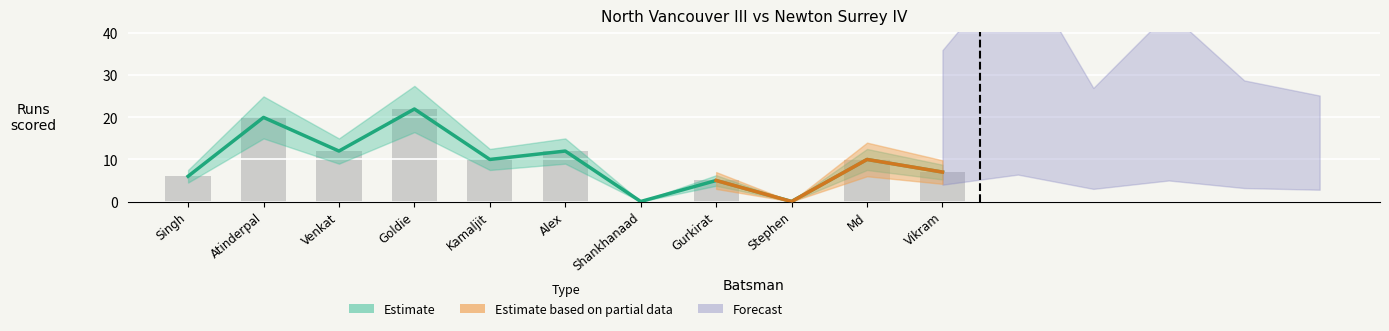

Is the value of Runs at Kamaljit greater than the value of Balls at Singh?

Yes